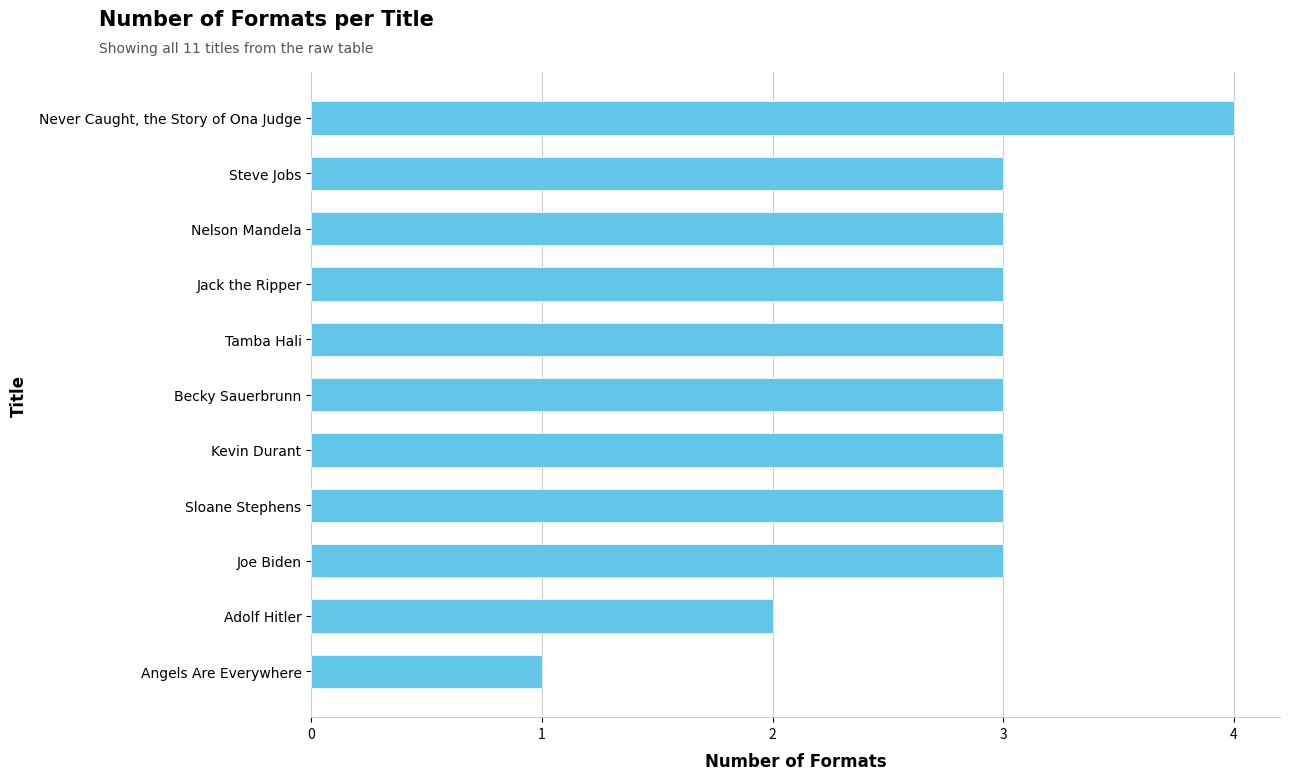

Read the value at Becky Sauerbrunn.

3